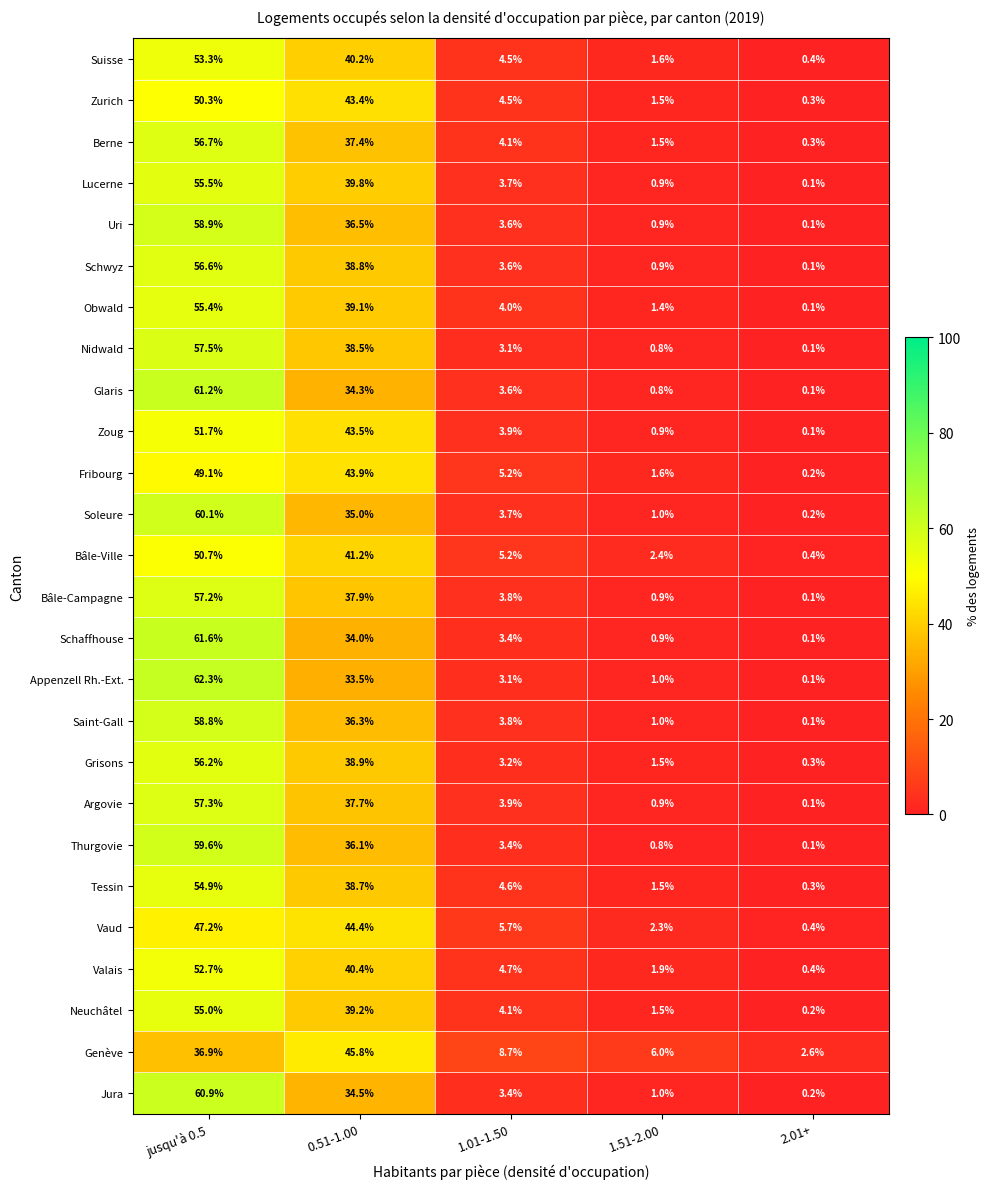

At which category is the sum across all series the highest?

jusqu'à 0.5